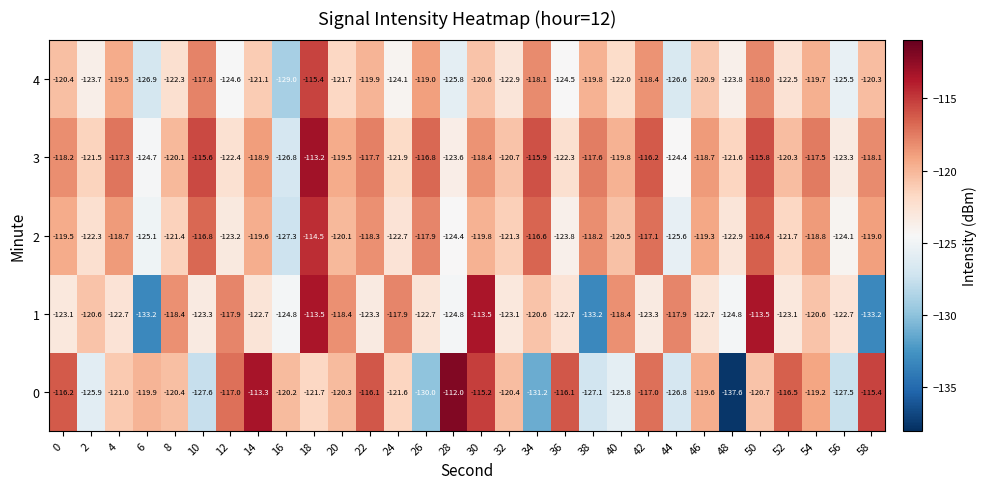

Is it true that 1 equals -45.1 at 42?

False